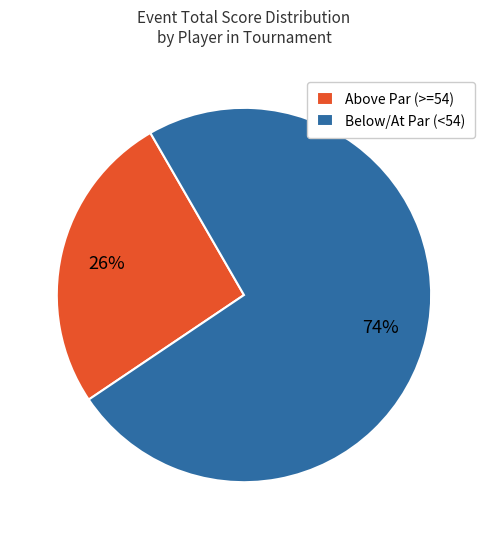

The Above Par (>=54) slice represents 12% of the pie. True or false?

False